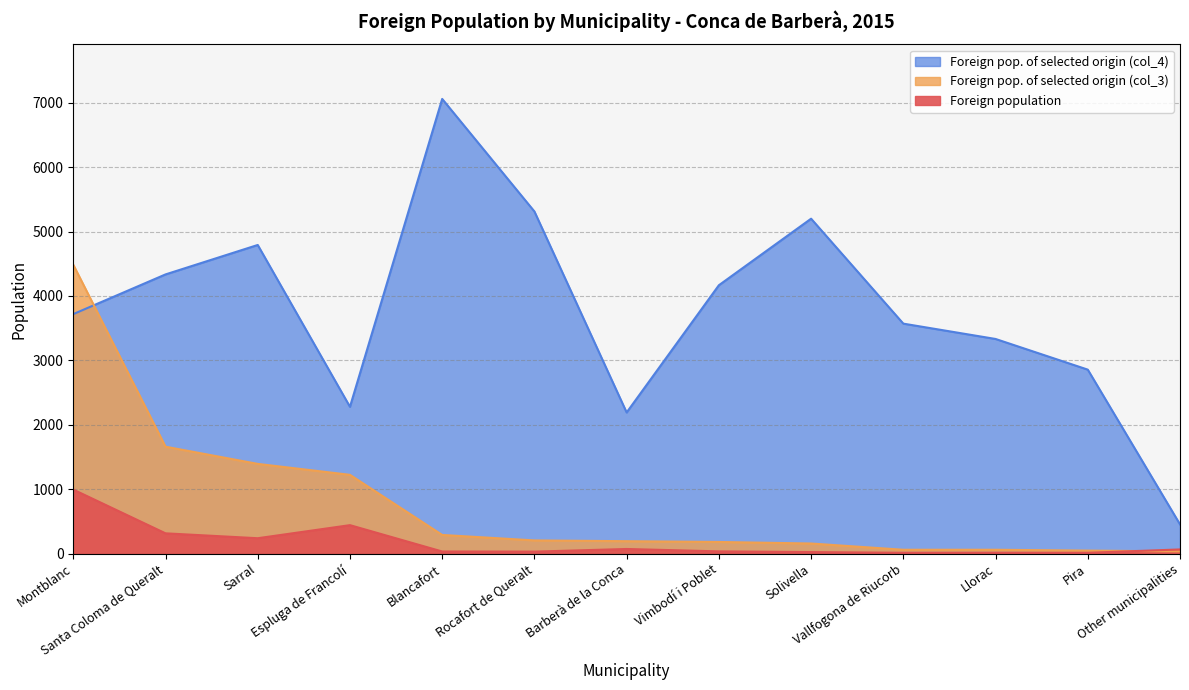

Reading left to right, list all the values displayed in this chart.

Foreign population: 995	316	240	443	34	32	73	36	25	14	15	14	66
Foreign pop. of selected origin (col_3): 4485	1661	1394	1224	291	206	194	182	158	61	61	48	36
Foreign pop. of selected origin (col_4): 3719	4335	4792	2280	7059	5312	2192	4167	5200	3571	3333	2857	455